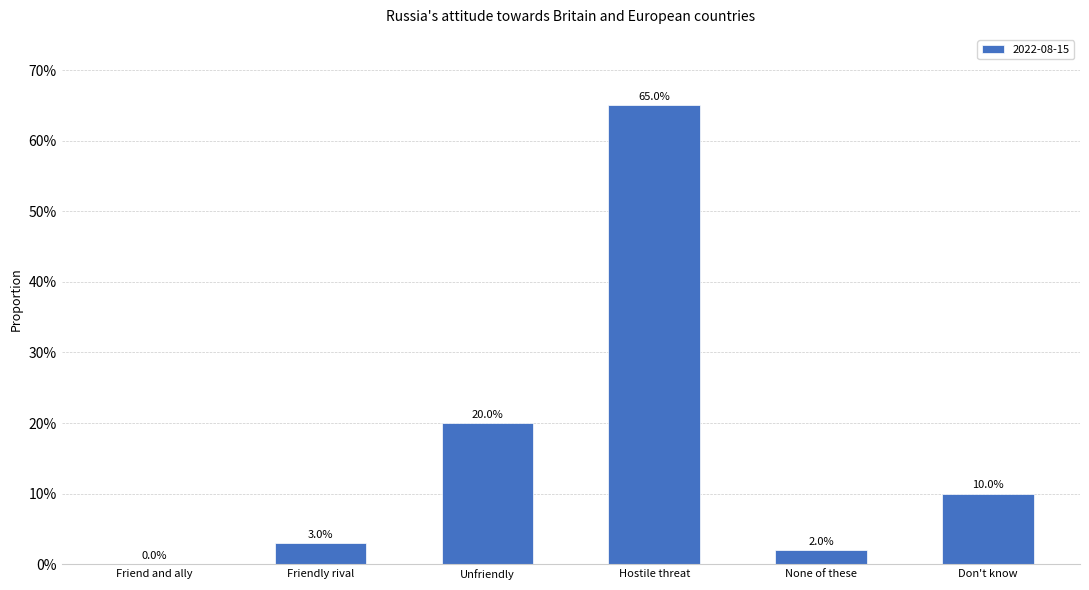

At which category does the chart reach its peak across all series?

Hostile threat